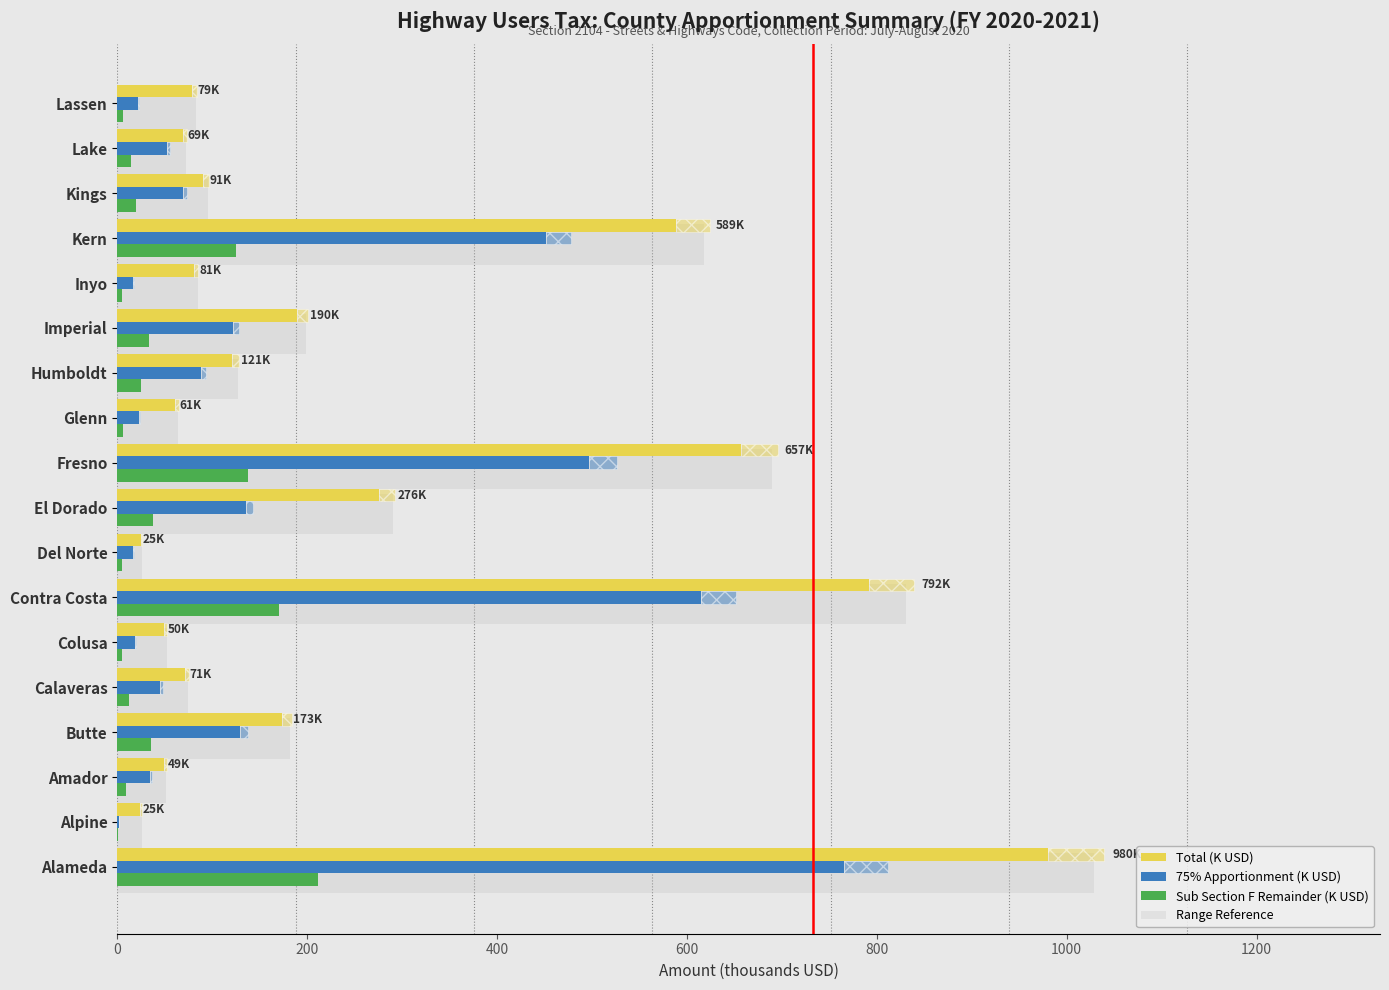

Count the number of data series in this chart.

4